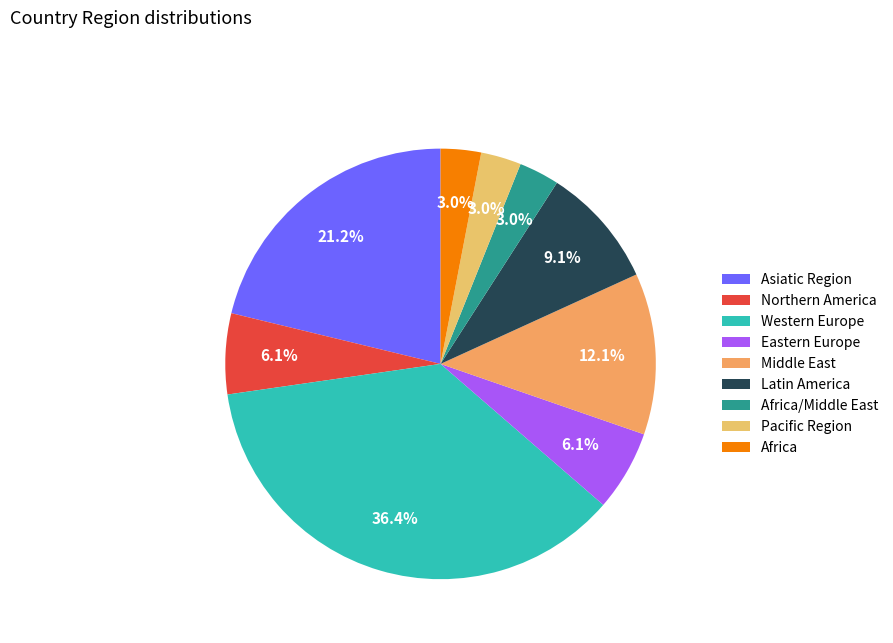

How many slices are in this pie chart?

9